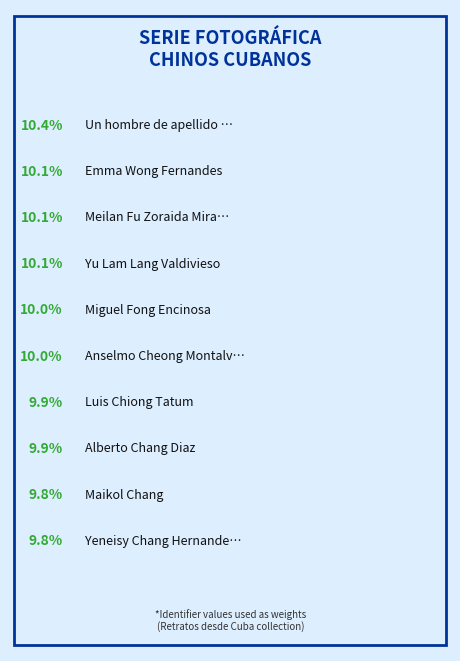

How many segments does this pie chart have?

10